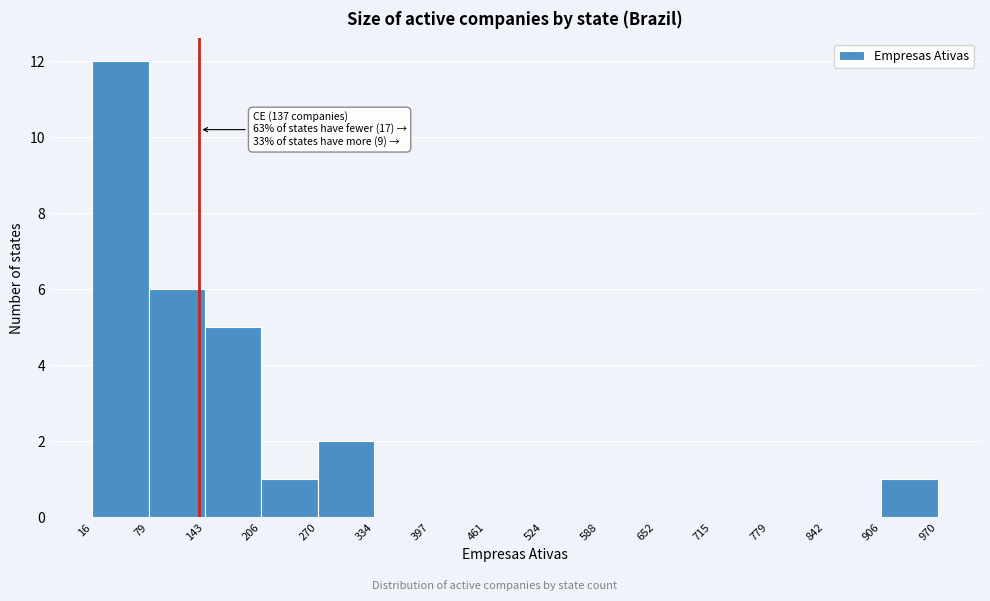

Over which range of the x-axis is the bar tallest?

16 to 79